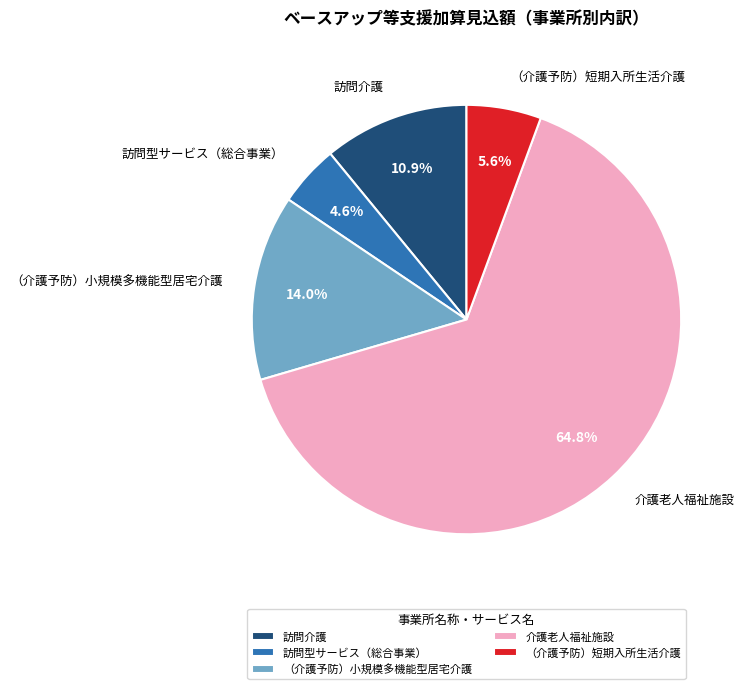

What is the ratio of the value at （介護予防）短期入所生活介護 to the value at 訪問型サービス（総合事業）?

1.2